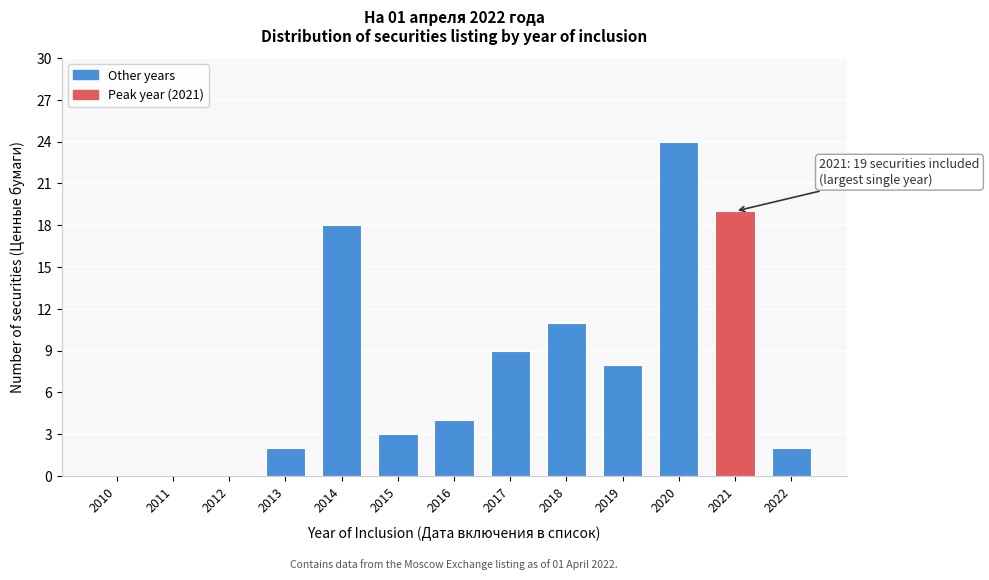

Reading left to right, what are all the values shown in this chart?

2010=0	2011=0	2012=0	2013=2	2014=18	2015=3	2016=4	2017=9	2018=11	2019=8	2020=24	2021=19	2022=2